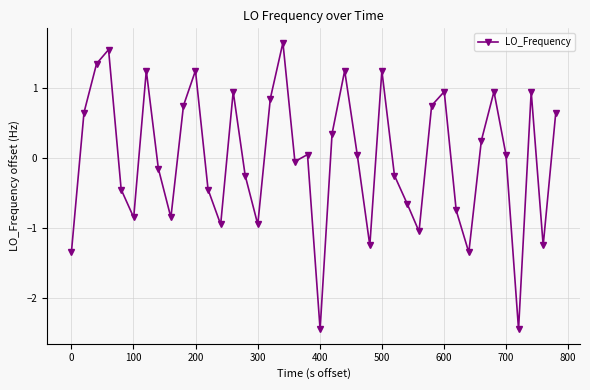

How many interior local valleys (lower than both neighbors) does the data have?

11